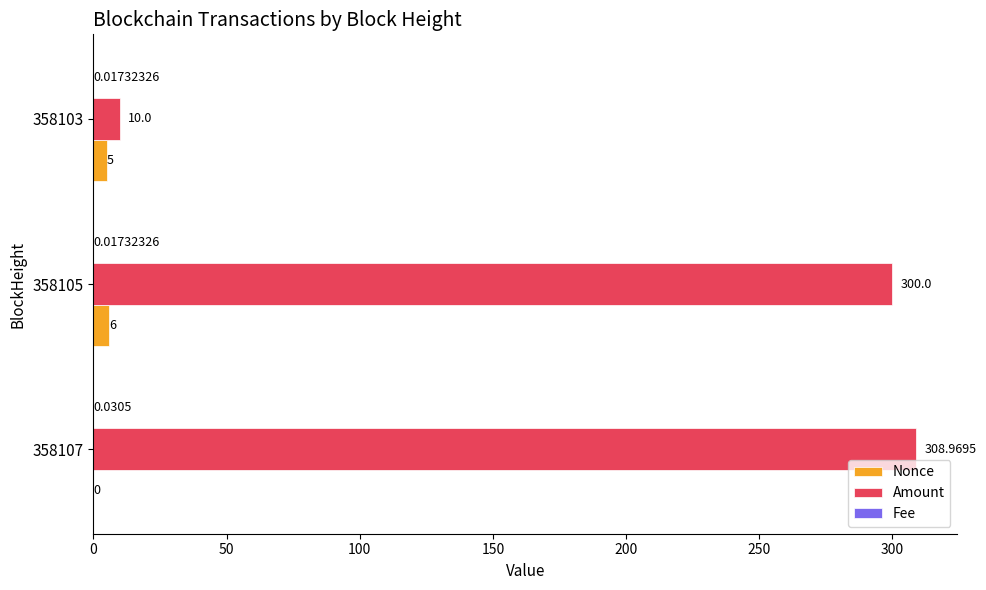

Between 358107 and 358105, which series saw the biggest shift?

Amount